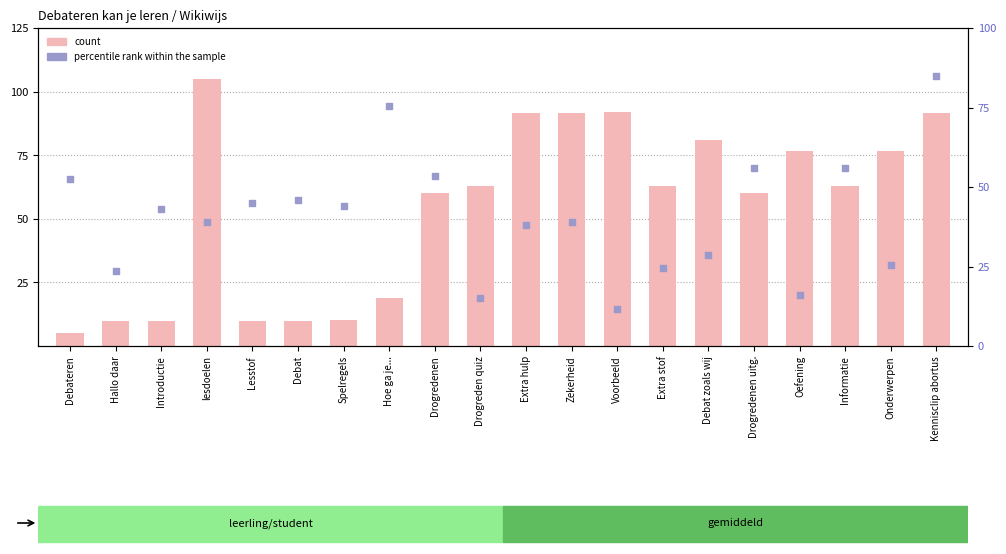

At how many categories does at least one series exceed 17?

20